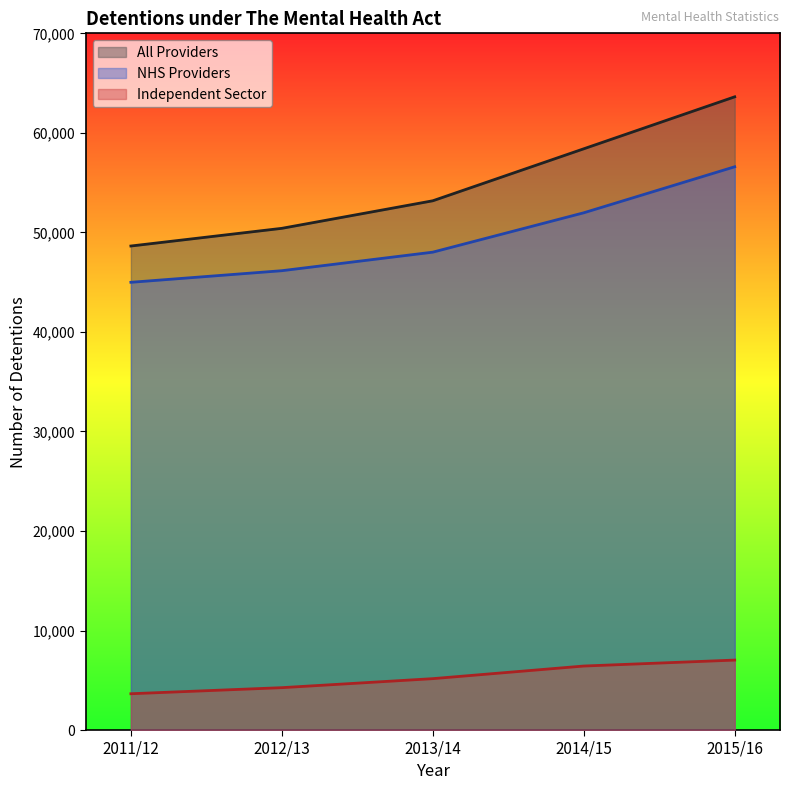

What position from the left is 2012/13?

2